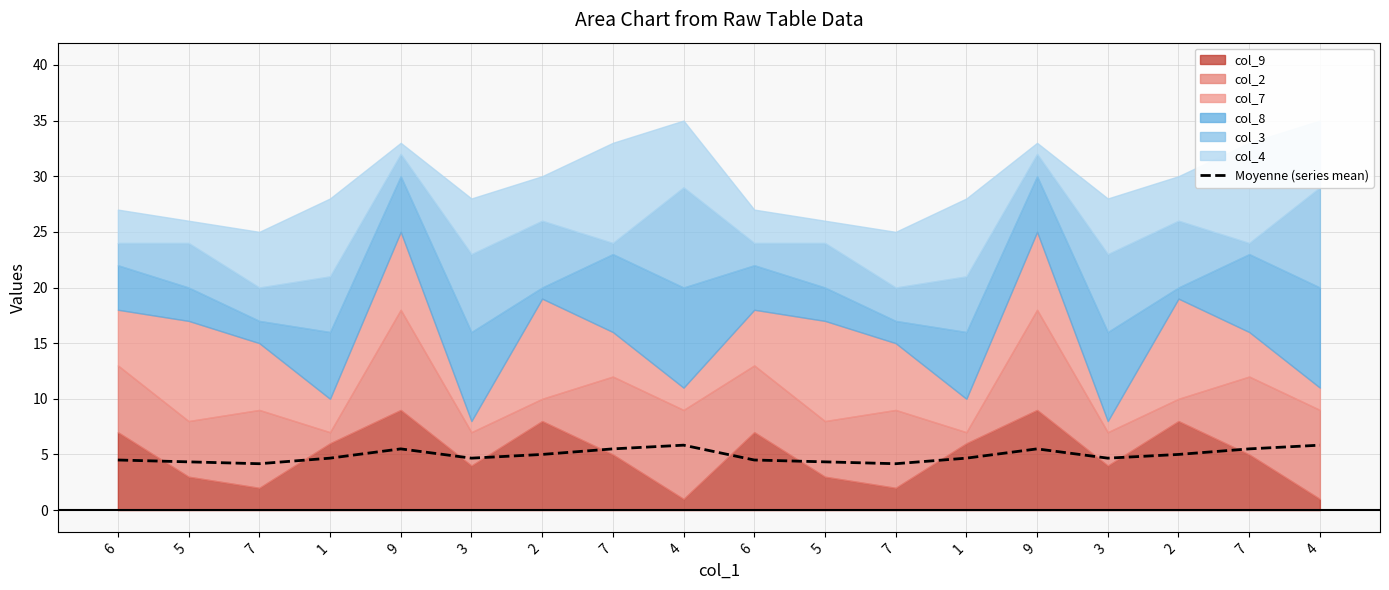

Reading left to right, list all the values displayed in this chart.

6=4.5	5=4.3	7=4.2	1=4.7	9=5.5	3=4.7	2=5.0	7=5.5	4=5.8	6=4.5	5=4.3	7=4.2	1=4.7	9=5.5	3=4.7	2=5.0	7=5.5	4=5.8